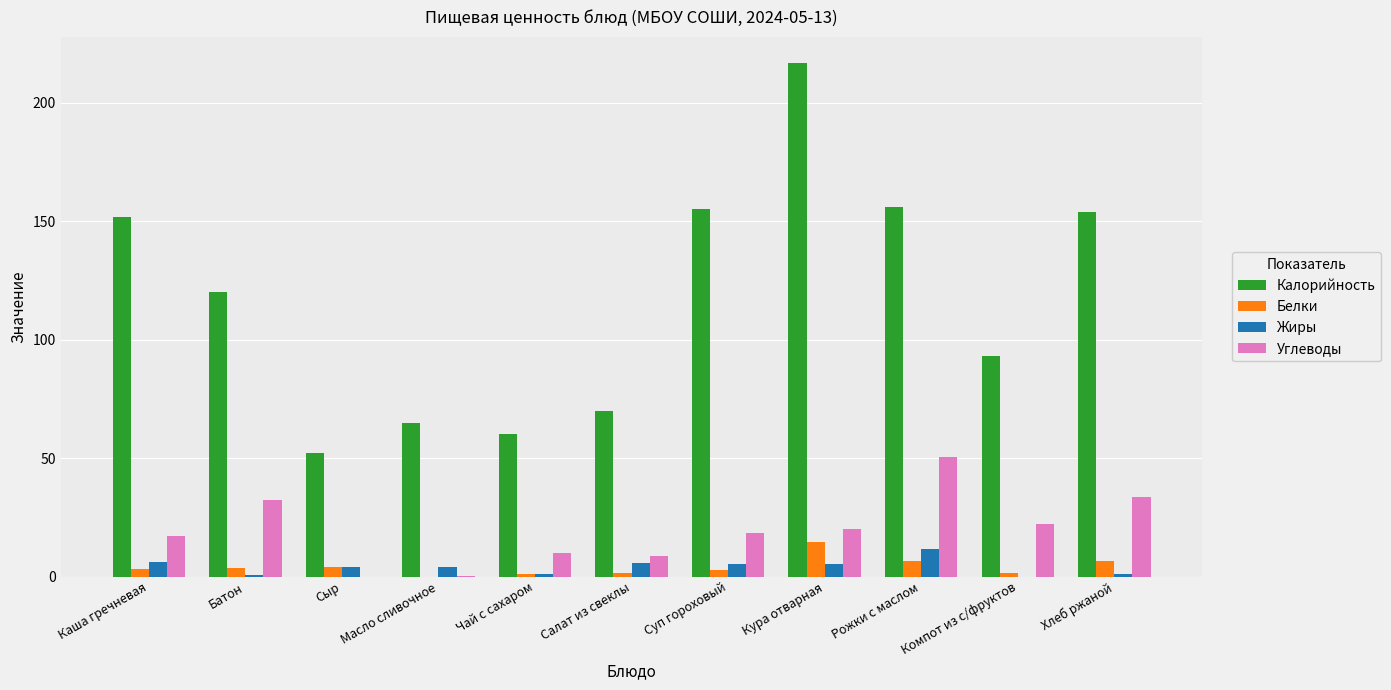

Count the number of categories in the chart.

11